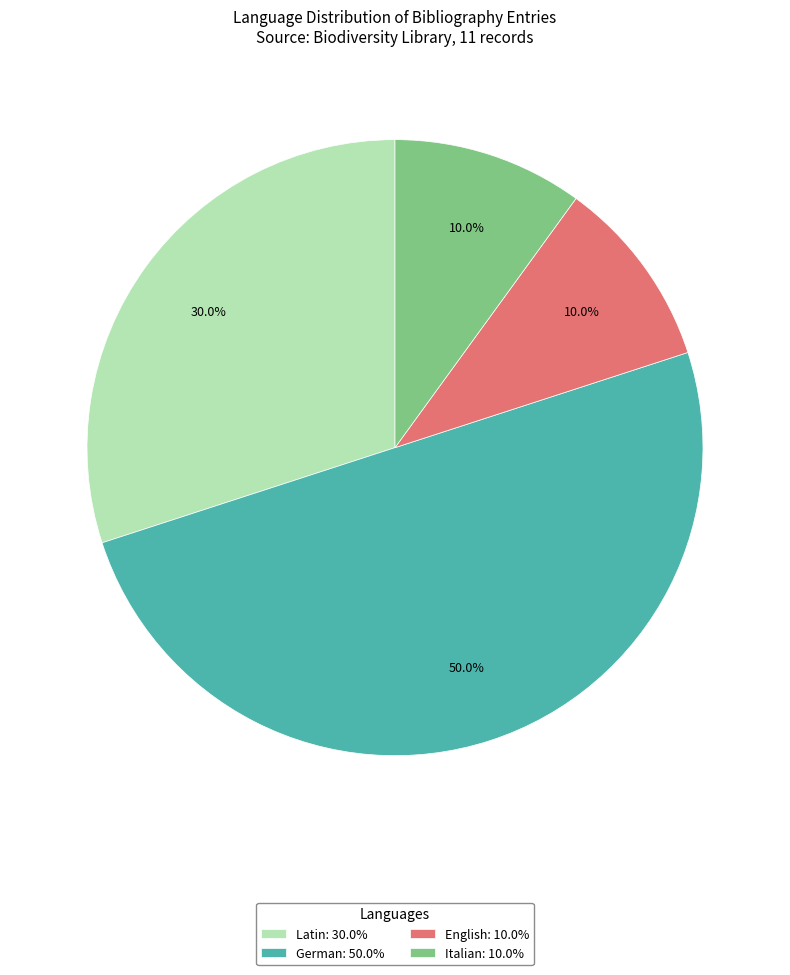

Between English: 10.0% and Latin: 30.0%, which is larger?

Latin: 30.0%